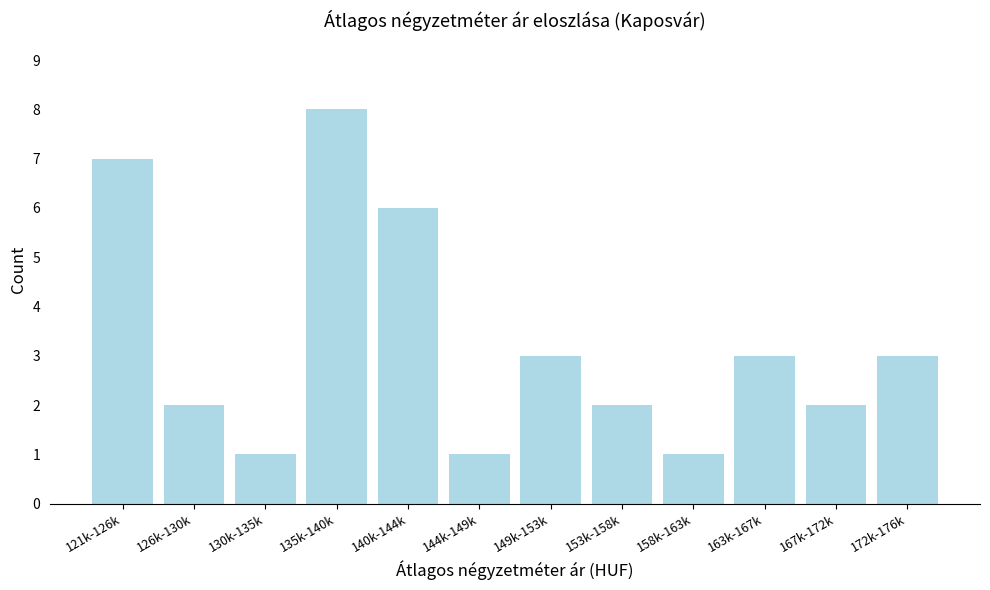

Reading left to right, what are all the values shown in this chart?

121k-126k=7	126k-130k=2	130k-135k=1	135k-140k=8	140k-144k=6	144k-149k=1	149k-153k=3	153k-158k=2	158k-163k=1	163k-167k=3	167k-172k=2	172k-176k=3